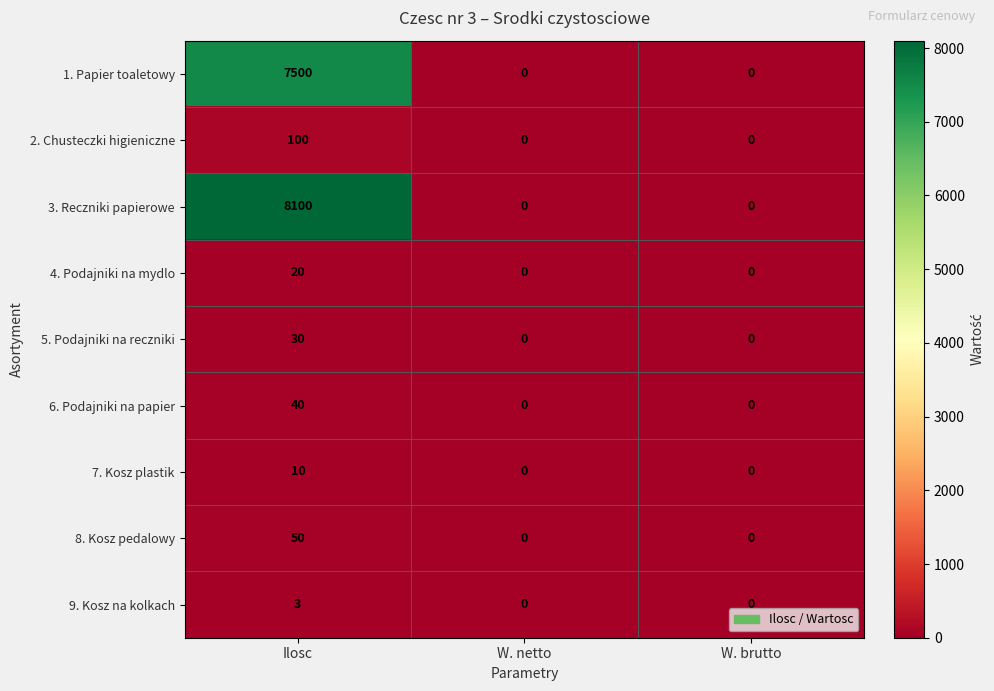

Which series has the largest total across all categories?

3. Reczniki papierowe